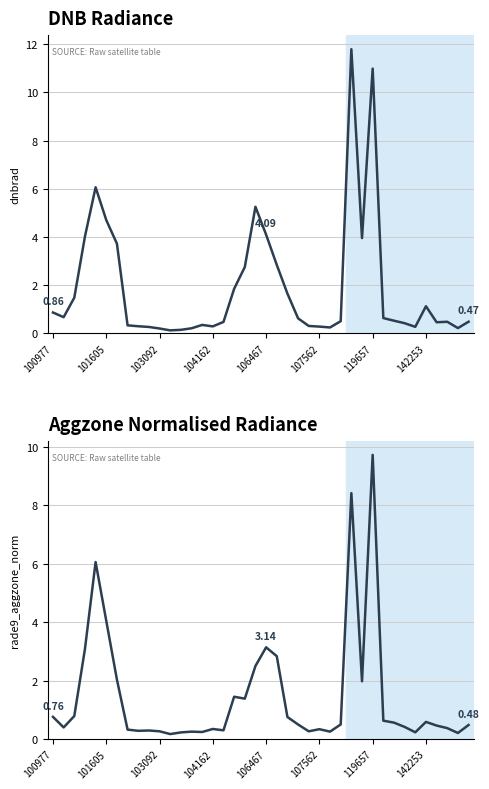

What position from the right is 23?

17